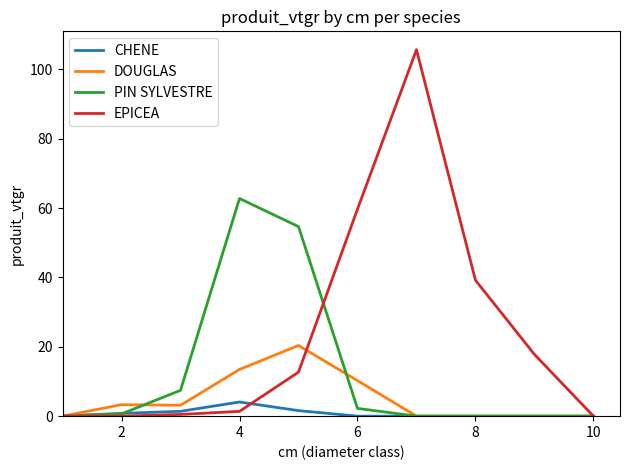

What is the highest value of the DOUGLAS series?

20.4